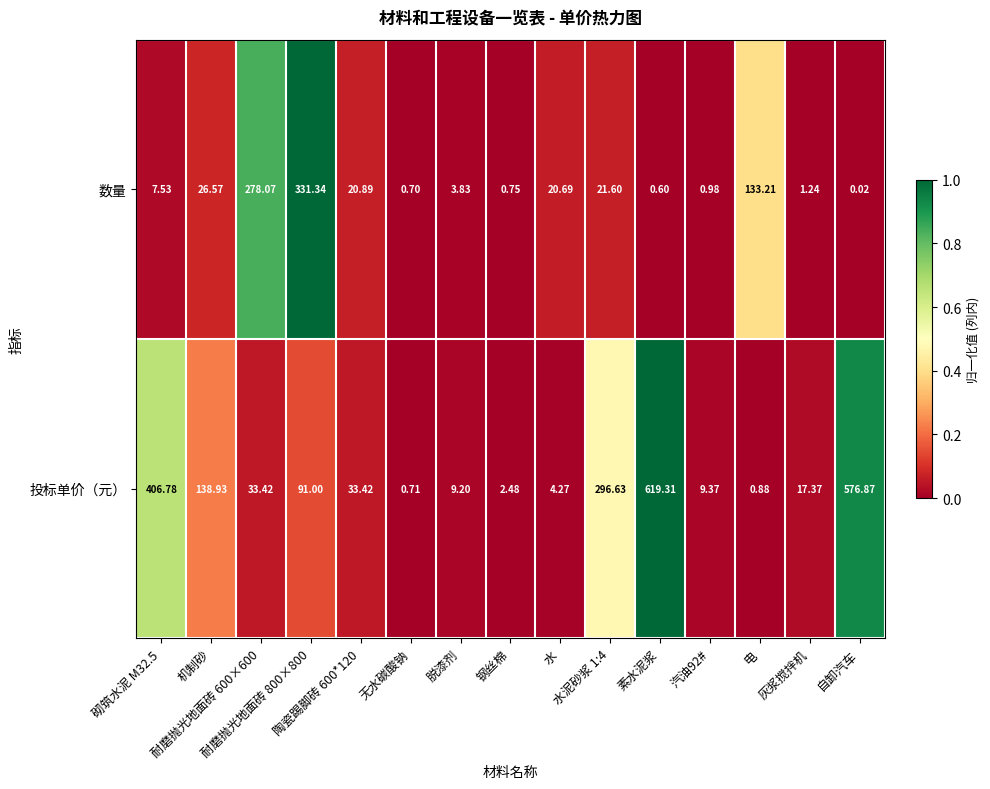

Which series has the largest range (max minus min)?

投标单价（元）